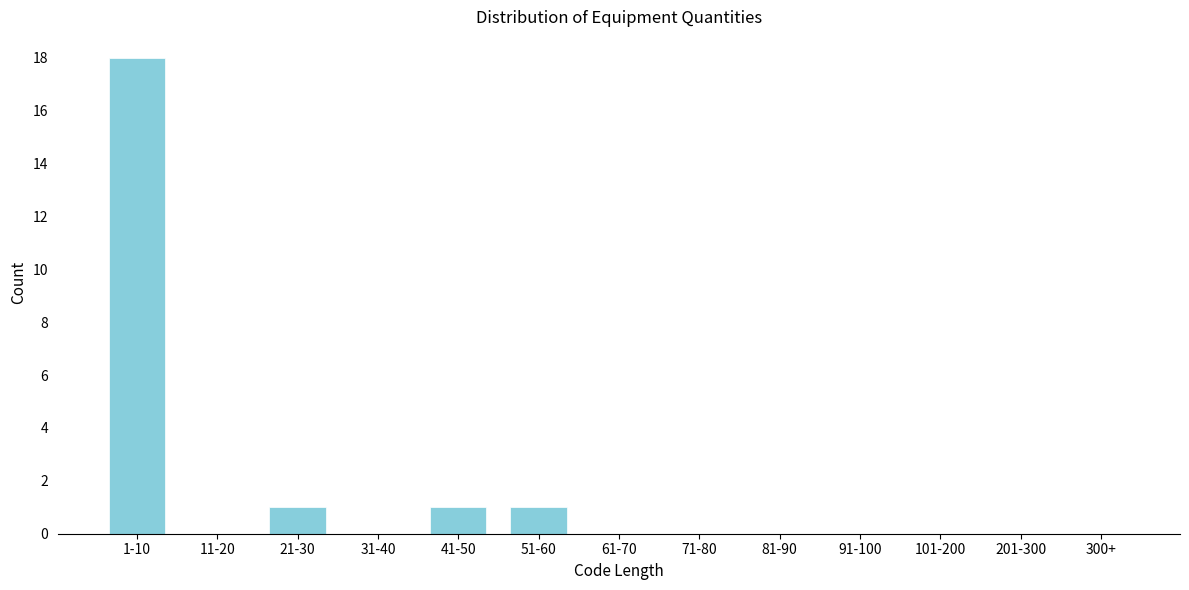

Reading left to right, transcribe all the data shown in this chart.

1-10=18	11-20=0	21-30=1	31-40=0	41-50=1	51-60=1	61-70=0	71-80=0	81-90=0	91-100=0	101-200=0	201-300=0	300+=0